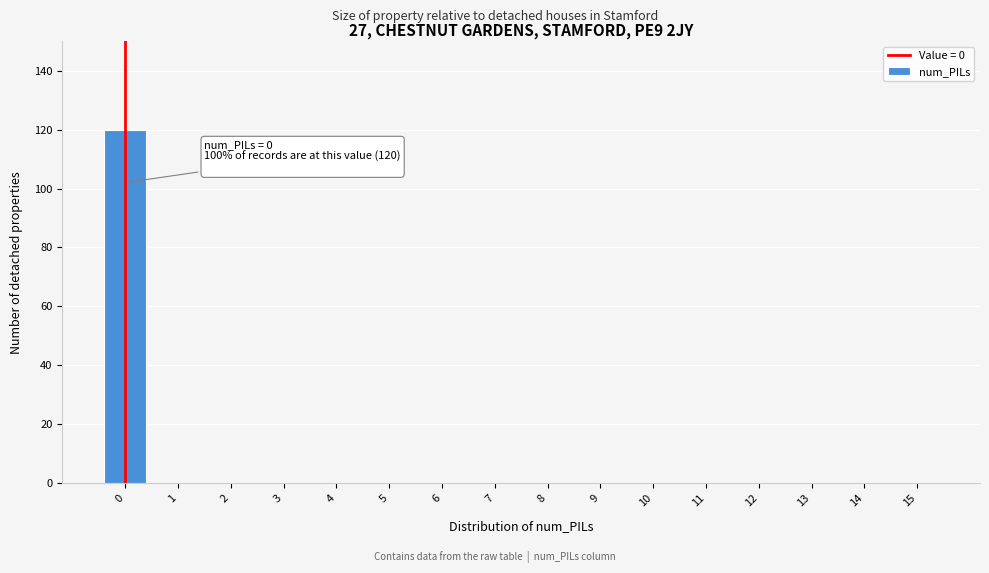

Reading right to left, what are all the values shown in this chart?

15=0	14=0	13=0	12=0	11=0	10=0	9=0	8=0	7=0	6=0	5=0	4=0	3=0	2=0	1=0	0=120